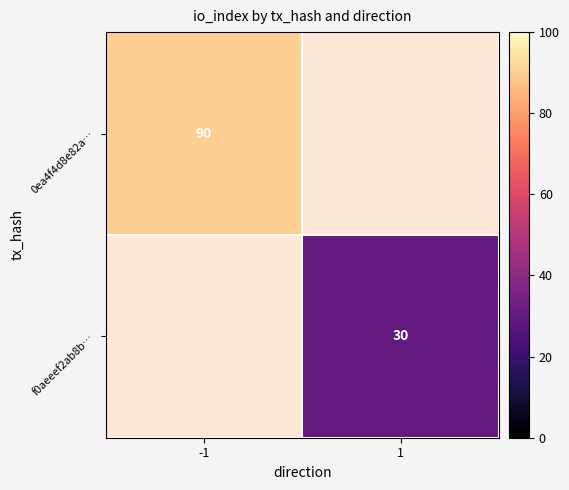

The 0ea4f4d8e82a… series shows 24 at -1. True or false?

False